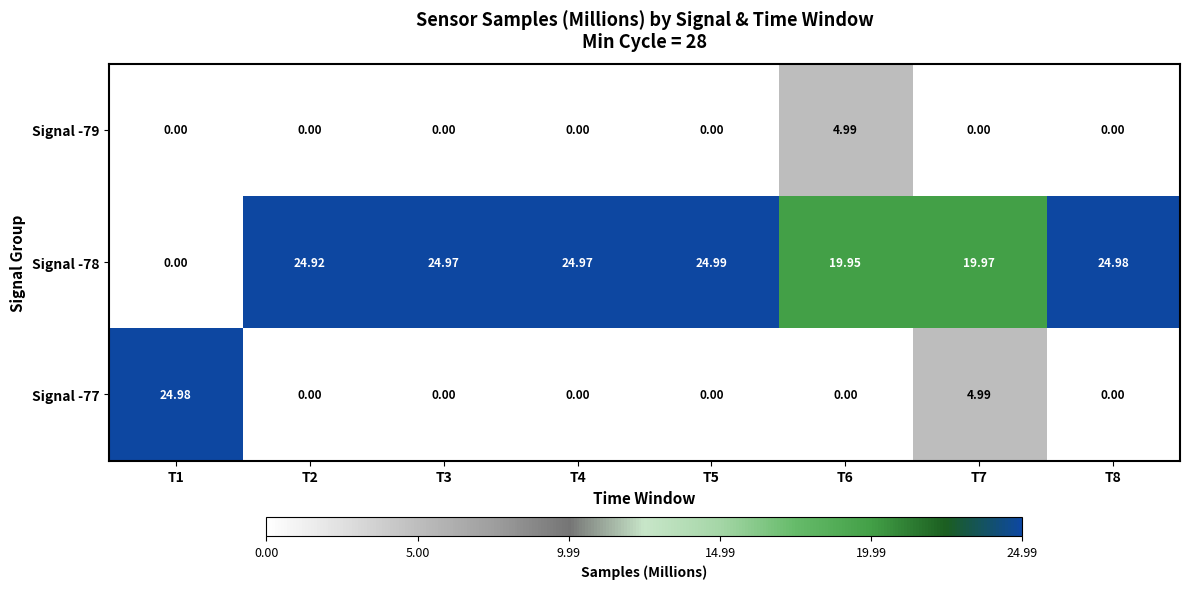

Is the value of Signal -79 at T8 greater than the value of Signal -77 at T1?

No